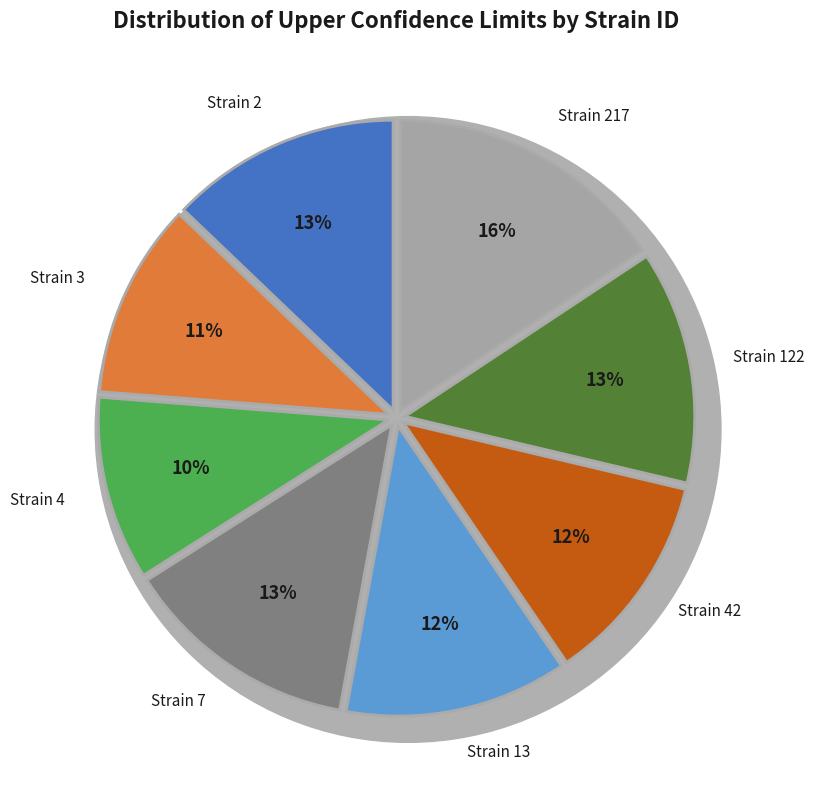

How many slices are in this pie chart?

8